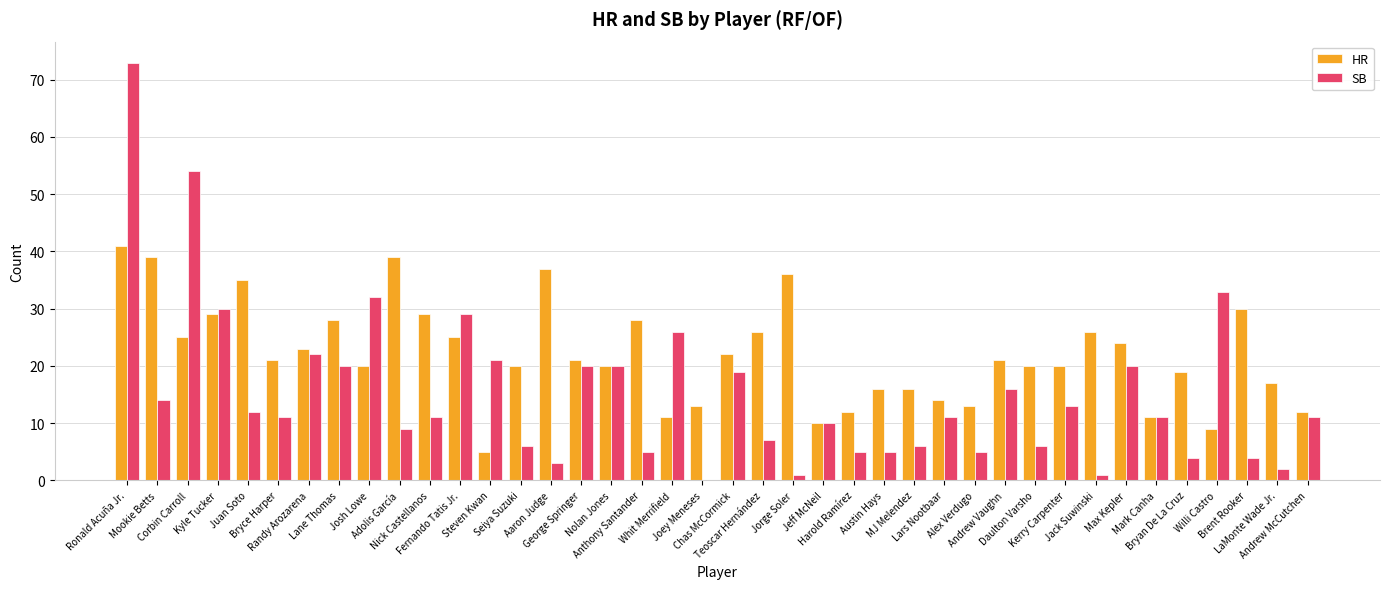

What is the spread (max minus min) of values at Corbin Carroll?

29